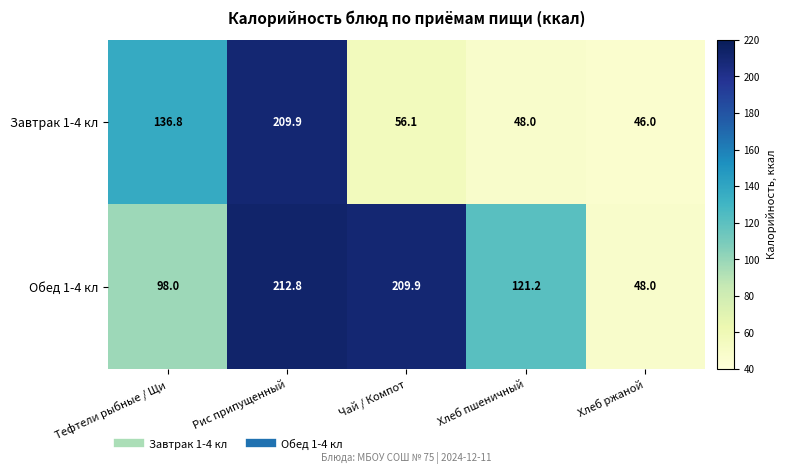

How many data points does each series have?

5